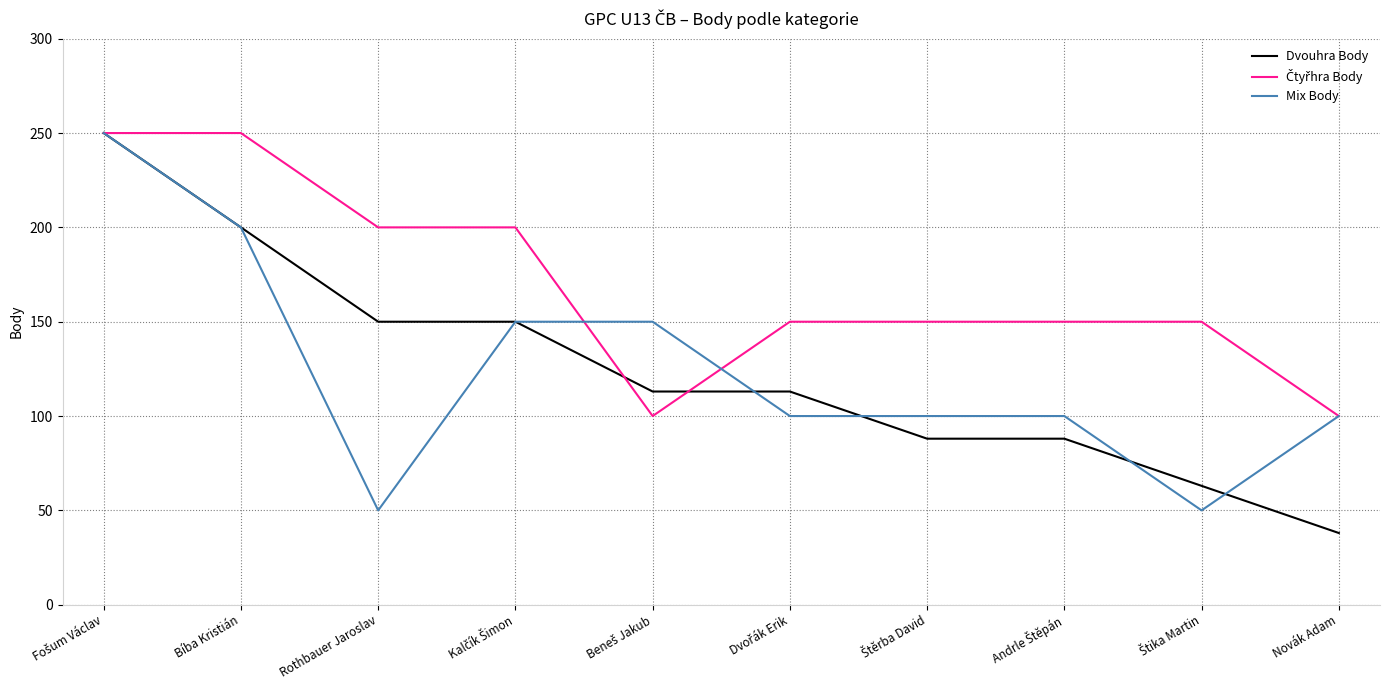

What position from the right is Novák Adam?

1